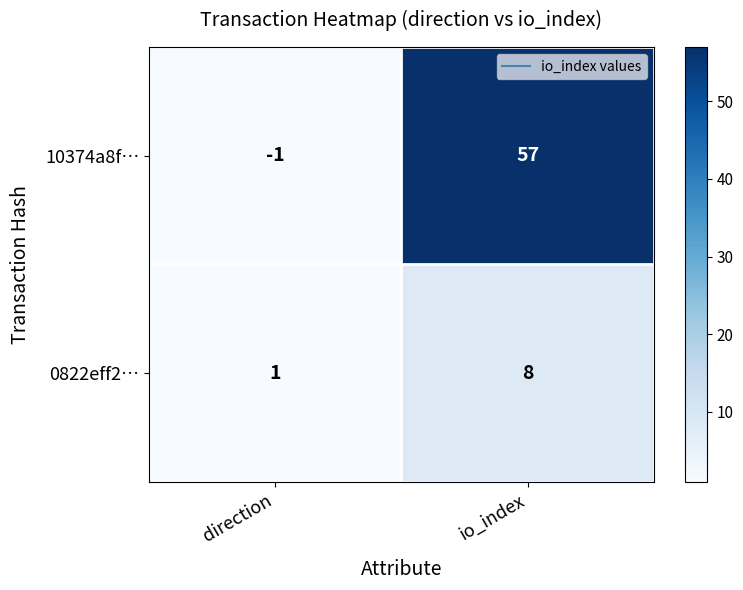

Is it true that 10374a8f… equals -1 at direction?

True